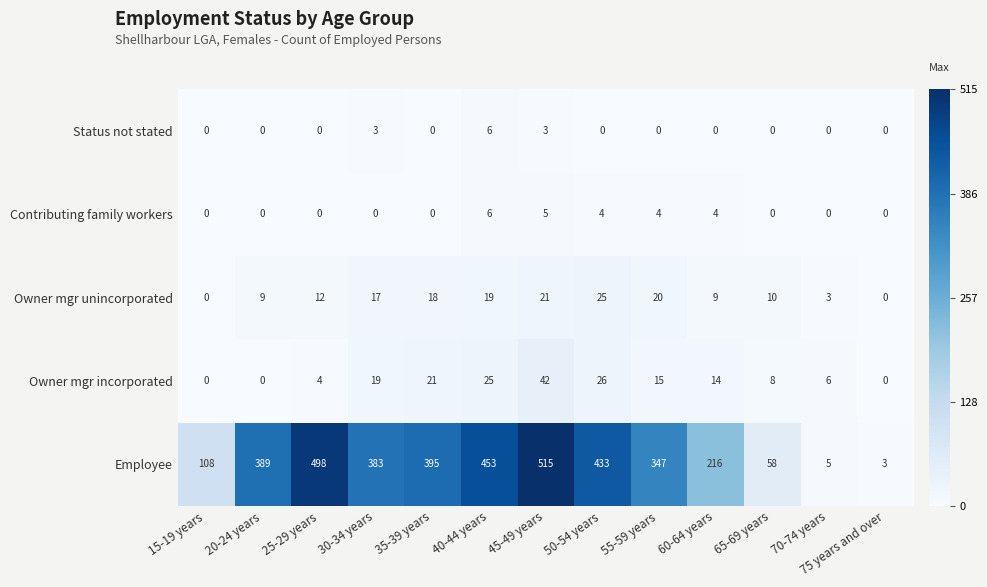

What is the total value across all series at 30-34 years?

422